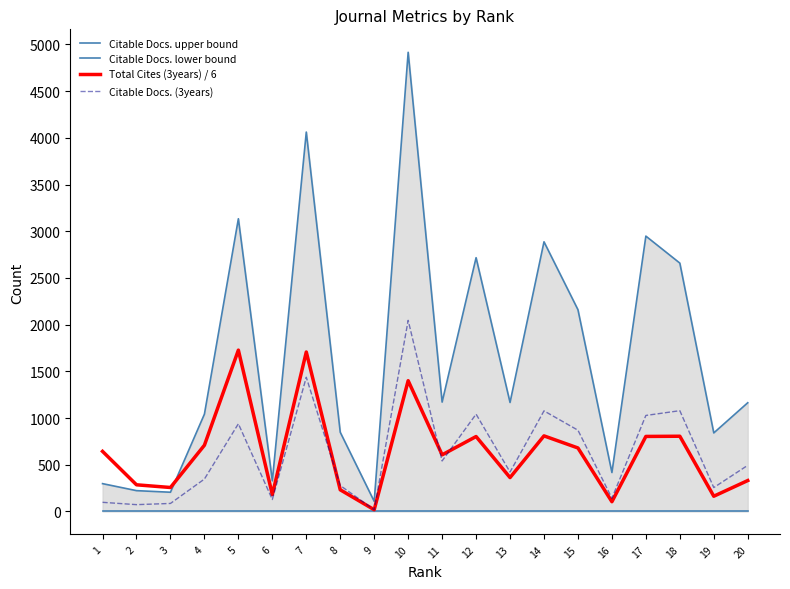

Which category has the lowest value in the Citable Docs. (3years) series?

9